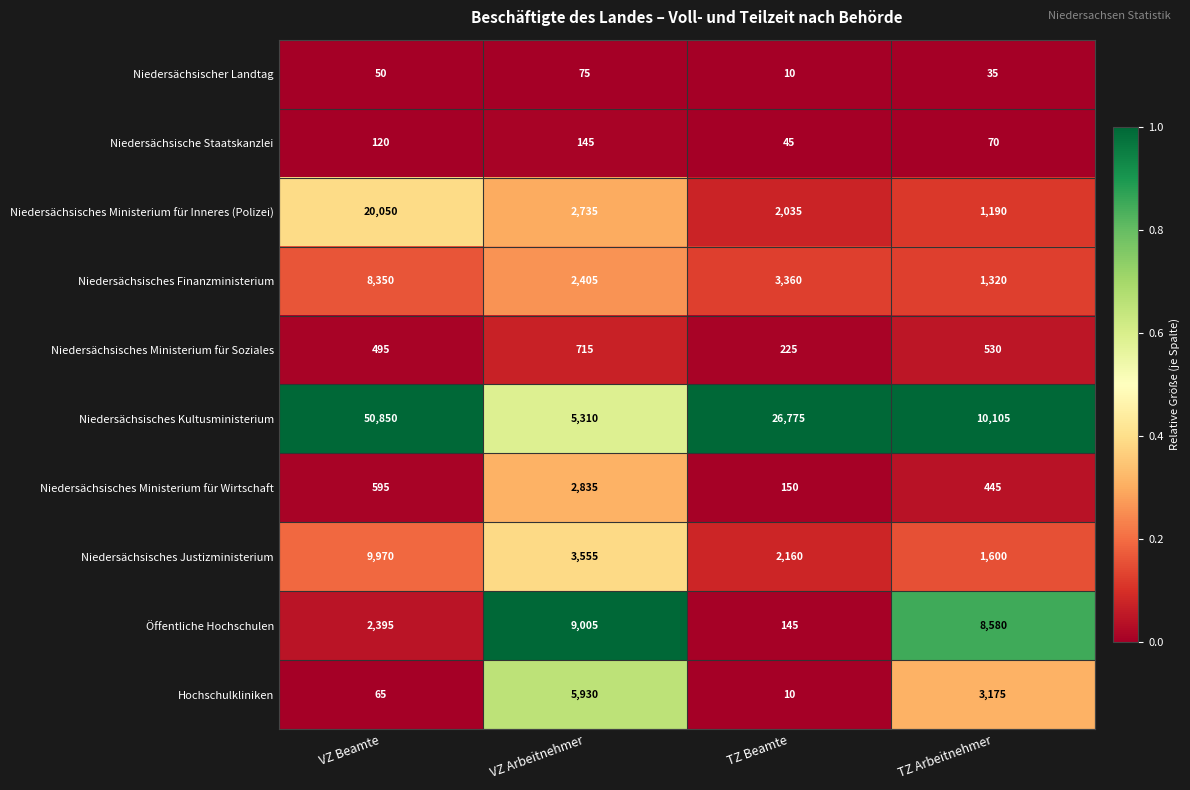

What is the spread (max minus min) of values at VZ Beamte?

50800